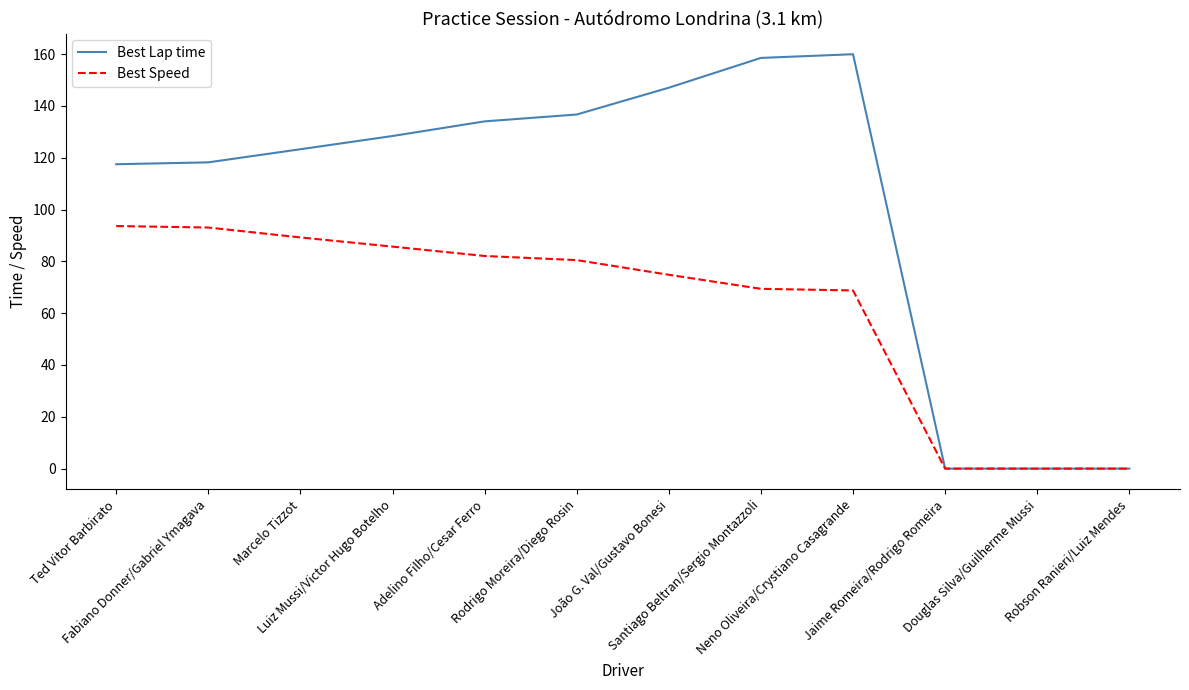

At which category does the chart reach its peak across all series?

Neno Oliveira/Crystiano Casagrande